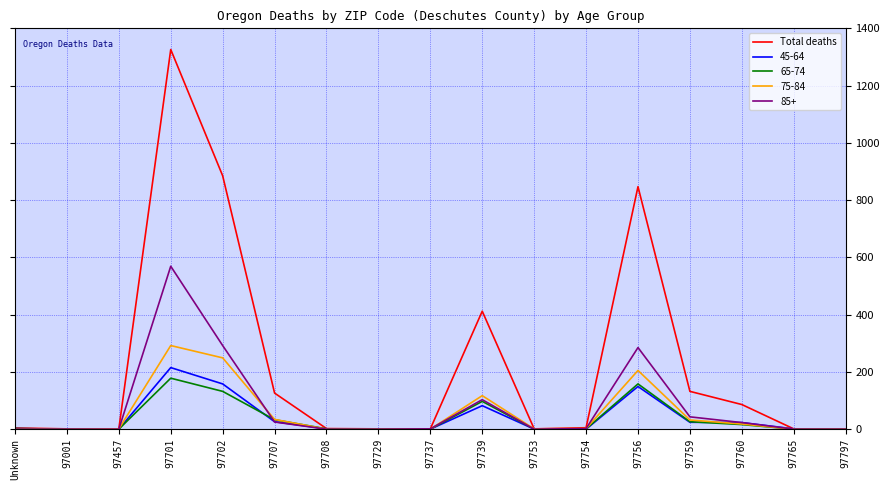

What is the greatest value displayed?

1326